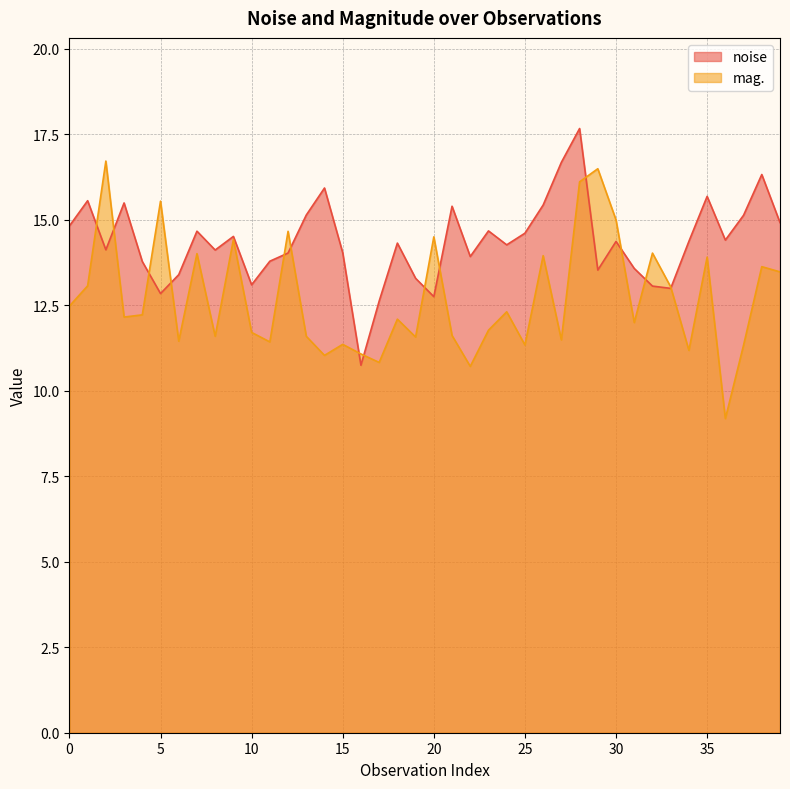

In mag., how many points are lower than both neighbors (excluding endpoints)?

13